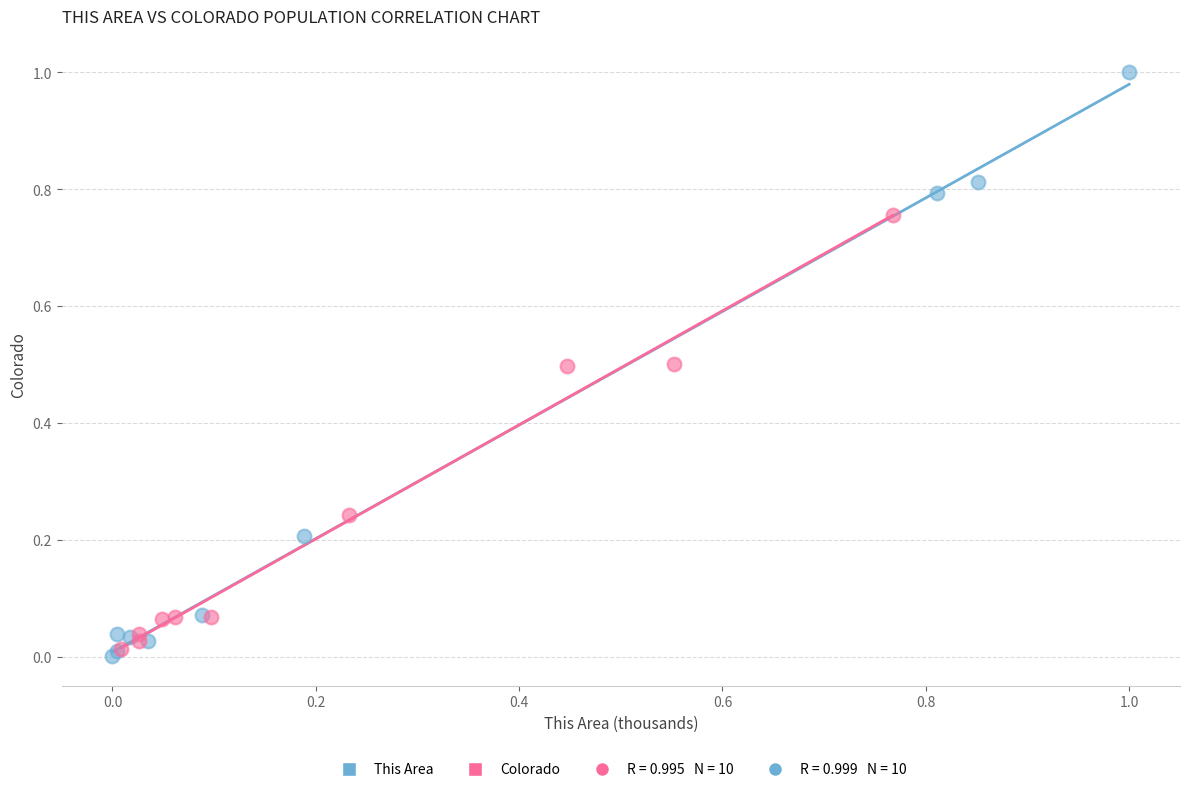

Which series has the widest spread of Y values?

This Area